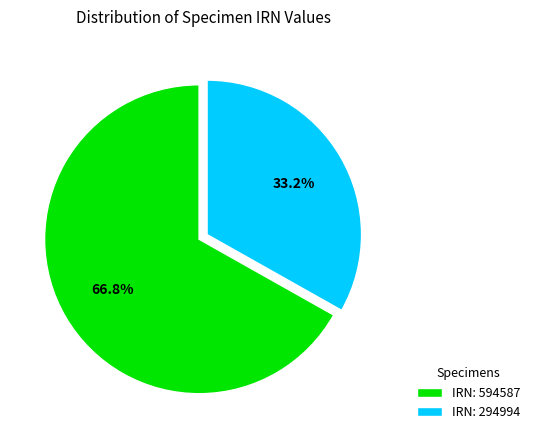

Rank the categories by value from highest to lowest.

IRN: 594587, IRN: 294994